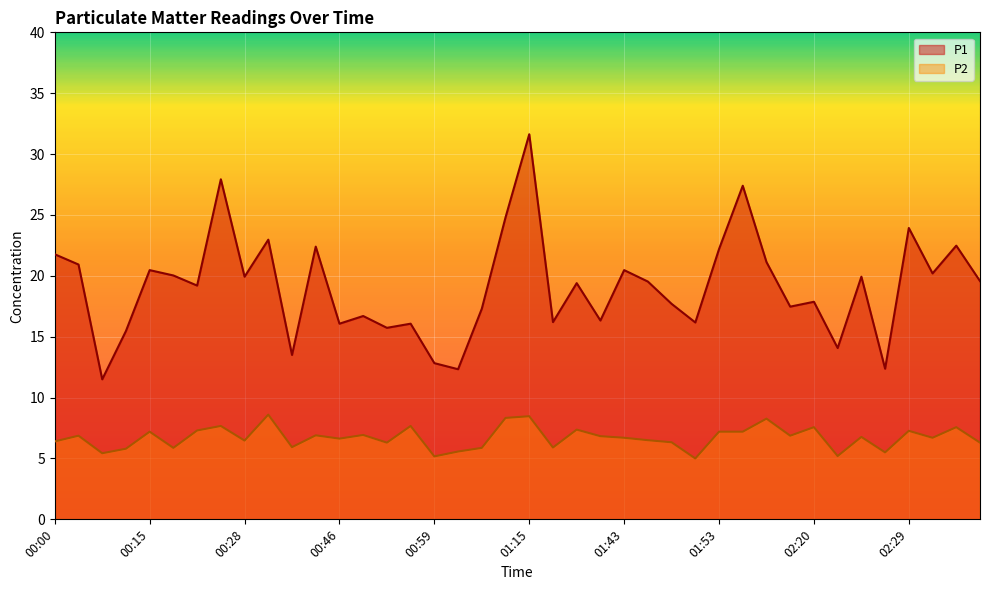

True or false: P2 and P1 cross at least once.

False